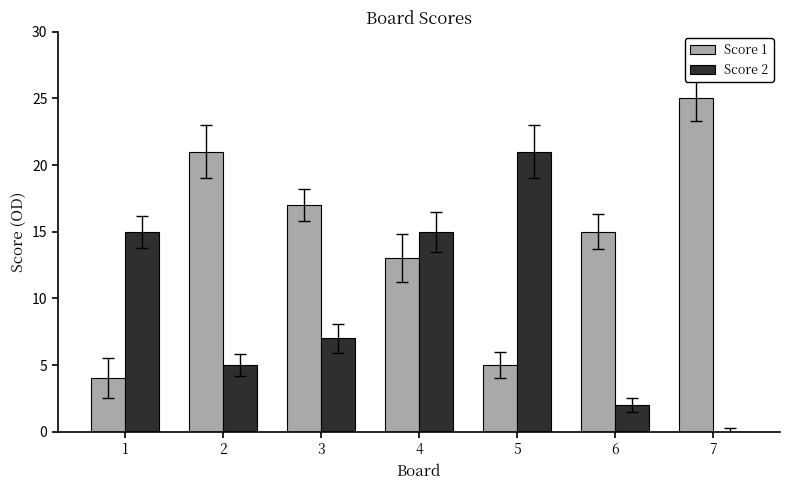

Reading left to right, what are all the values shown in this chart?

Score 1: 4	21	17	13	5	15	25
Score 2: 15	5	7	15	21	2	0